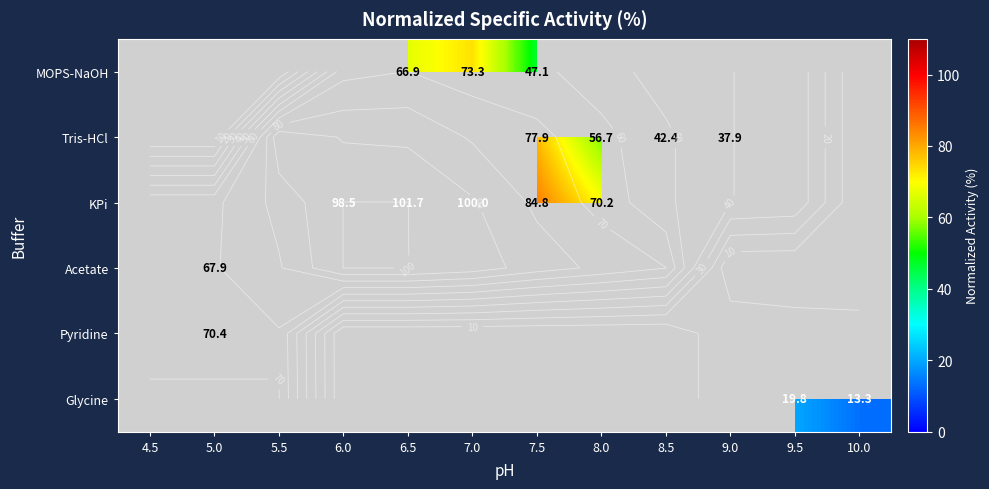

What is the maximum value shown in the chart?

101.7